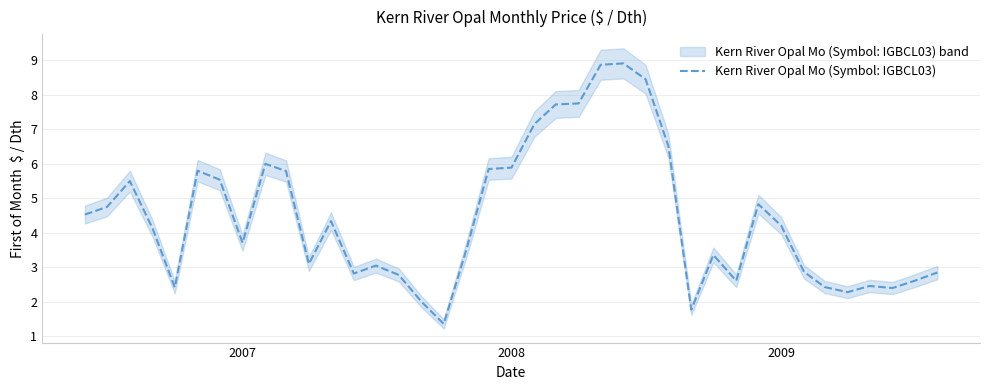

What is the minimum value for Kern River Opal Mo (Symbol: IGBCL03)?

1.4